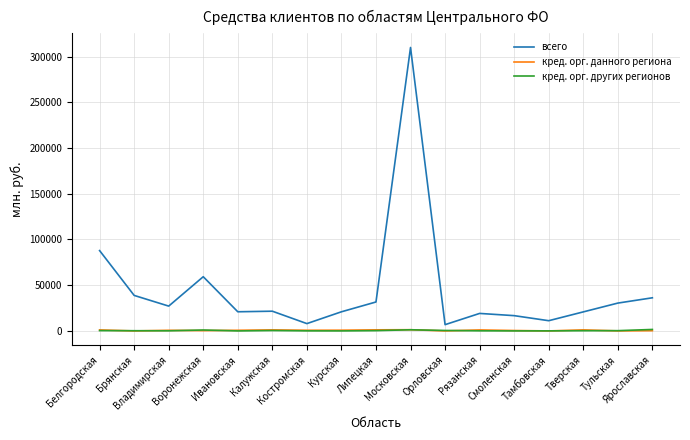

Which series has the largest total across all categories?

всего